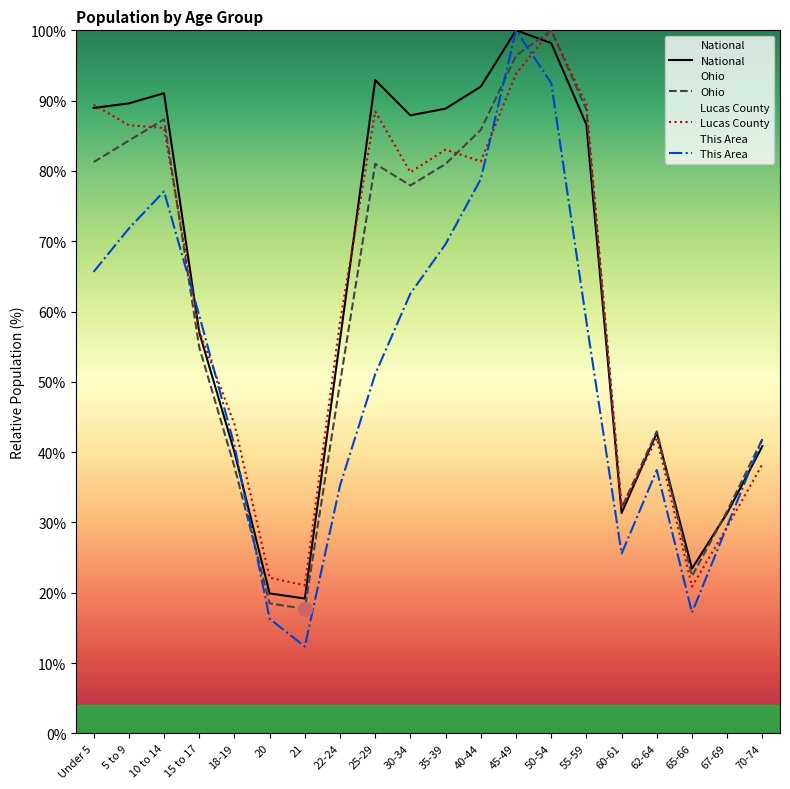

What is the label of the 15th point from the right?

20